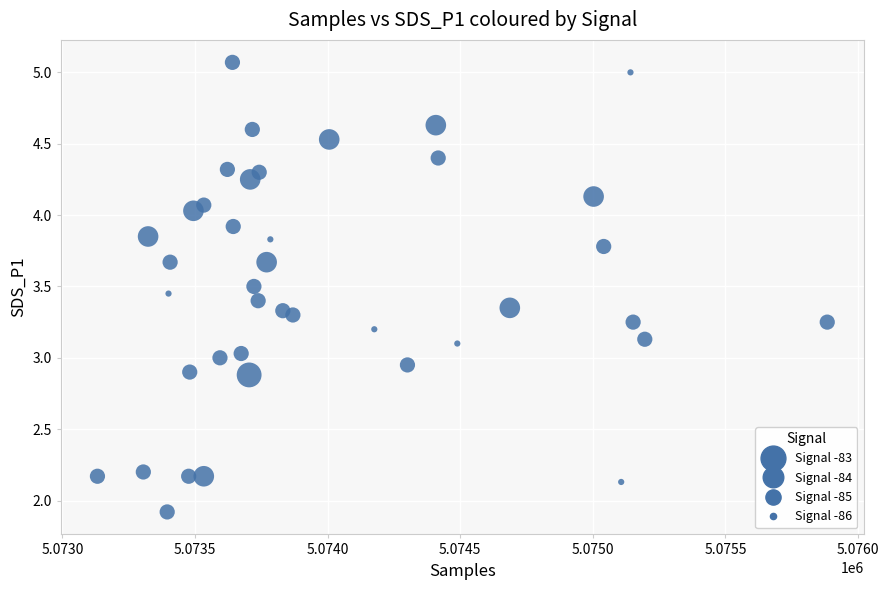

What is the range of X values (max minus min)?

2752.0